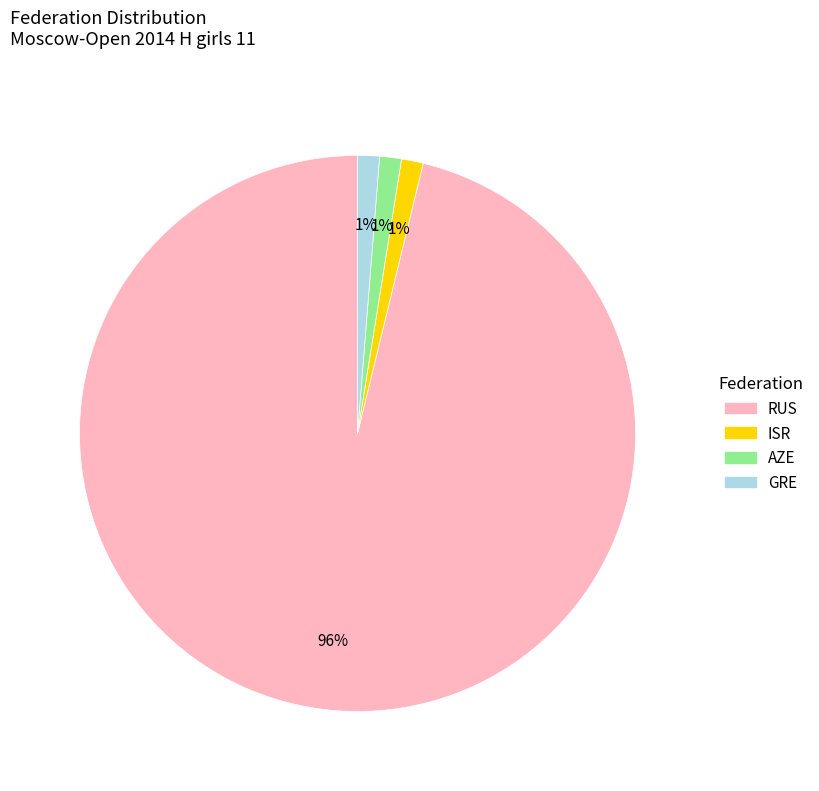

Which slice is the largest?

RUS